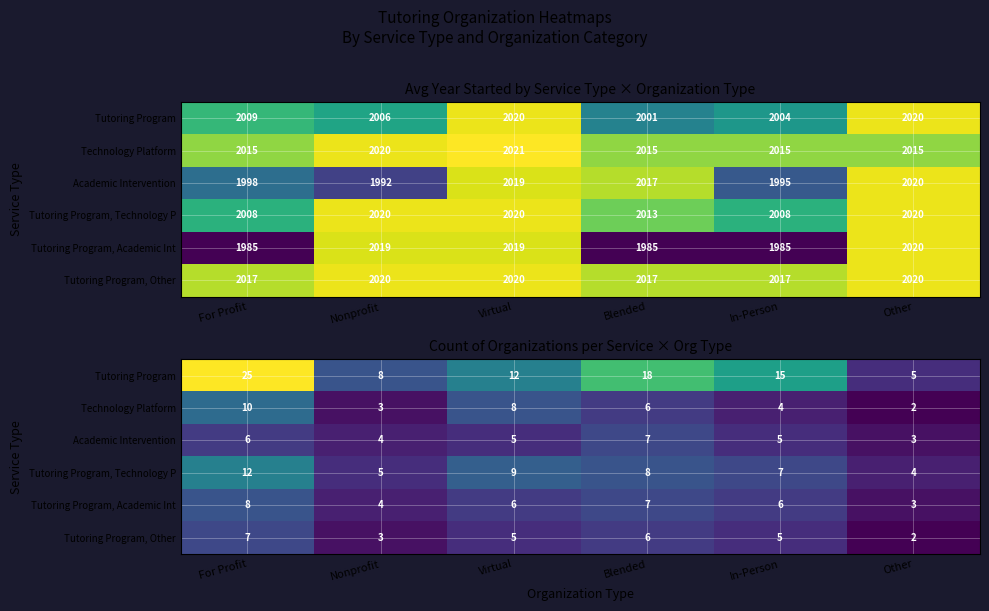

At which category does the chart reach its minimum across all series?

Other